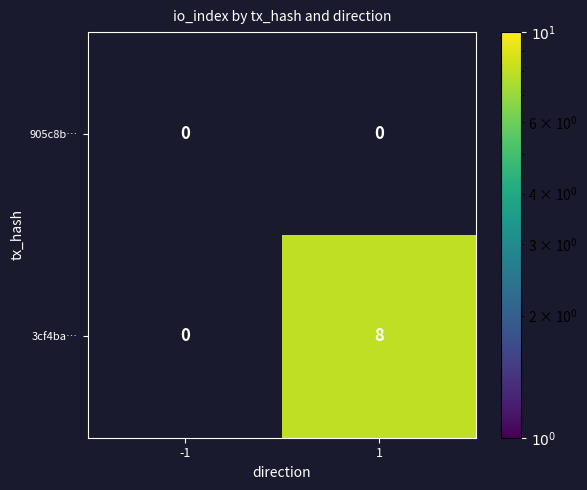

Is it true that 3cf4ba… equals 4 at 1?

False